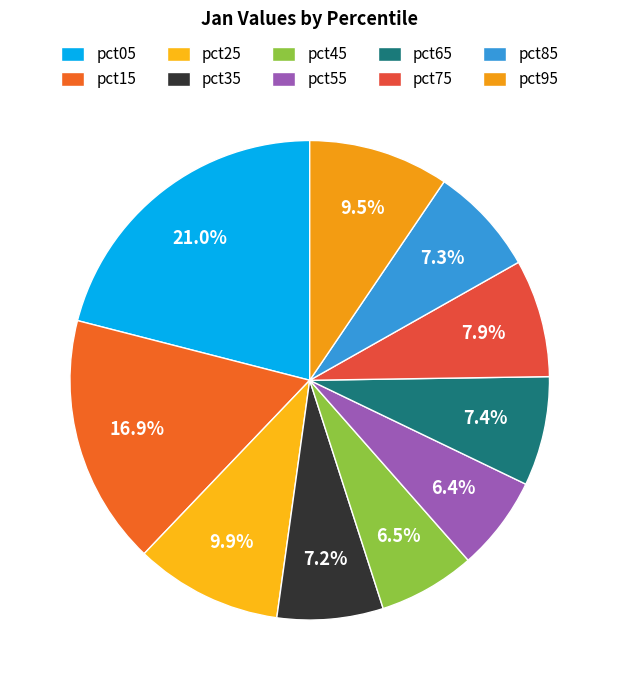

How many segments does this pie chart have?

10